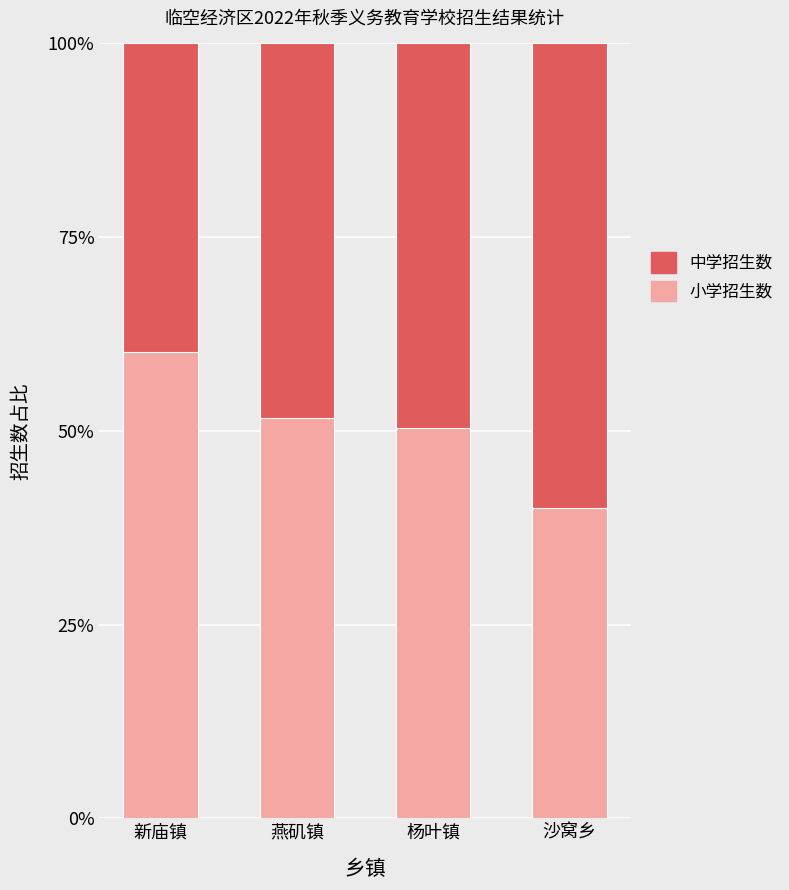

Which has a higher value, 新庙镇 or 杨叶镇?

新庙镇